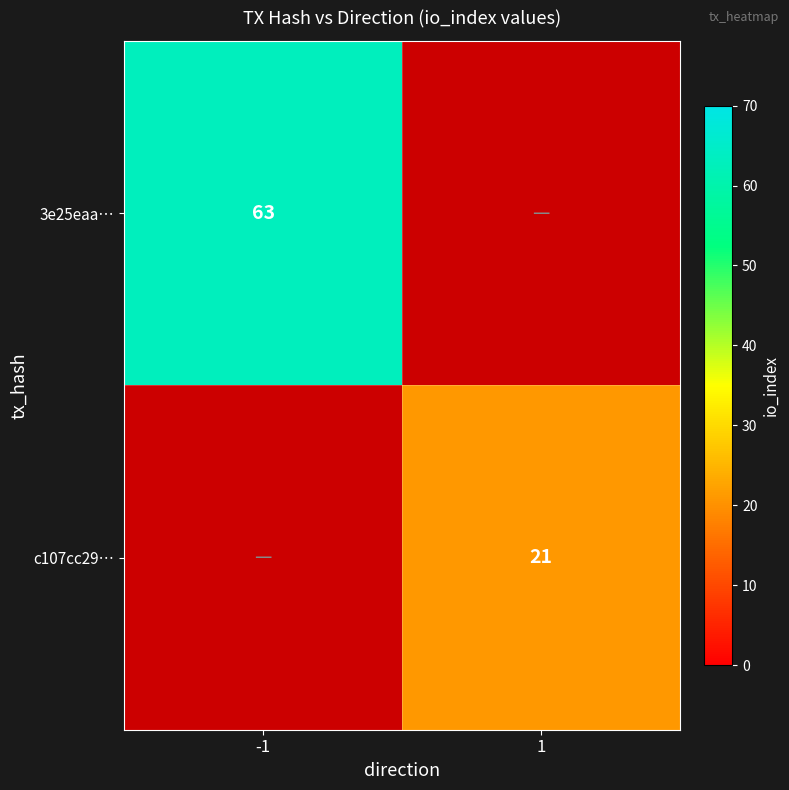

Is it true that 3e25eaa… equals 28 at -1?

False